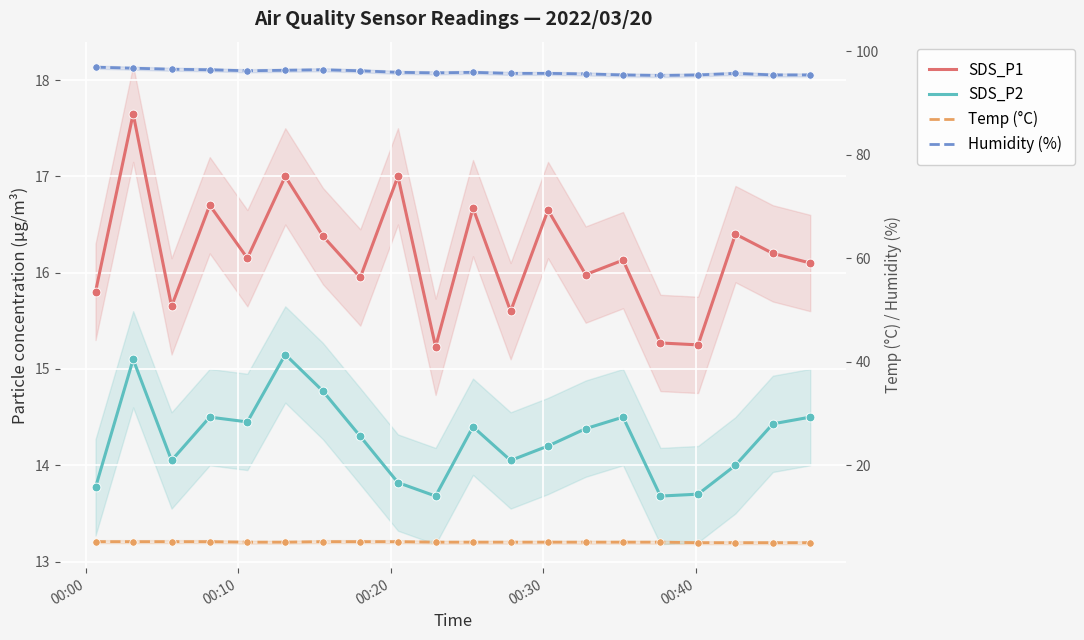

At how many categories does at least one series exceed 18?

20